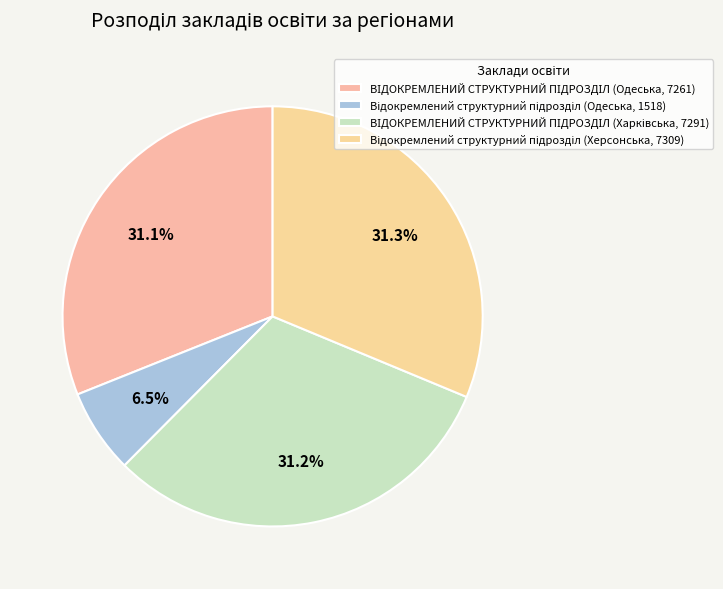

What is the largest slice in the pie chart?

Відокремлений структурний підрозділ (Херсонська, 7309)